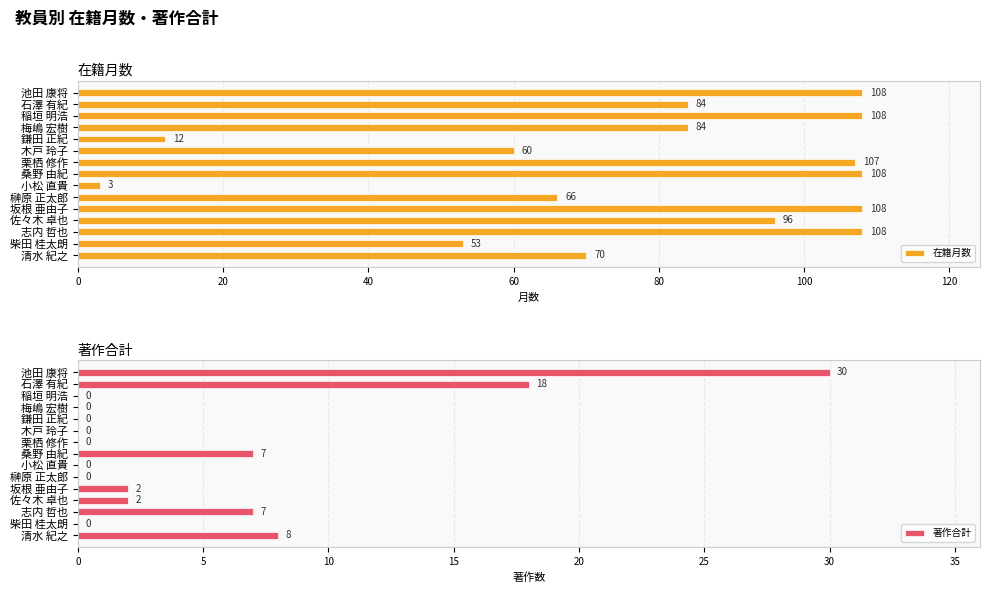

How many data points in 著作合計 are above 0?

7